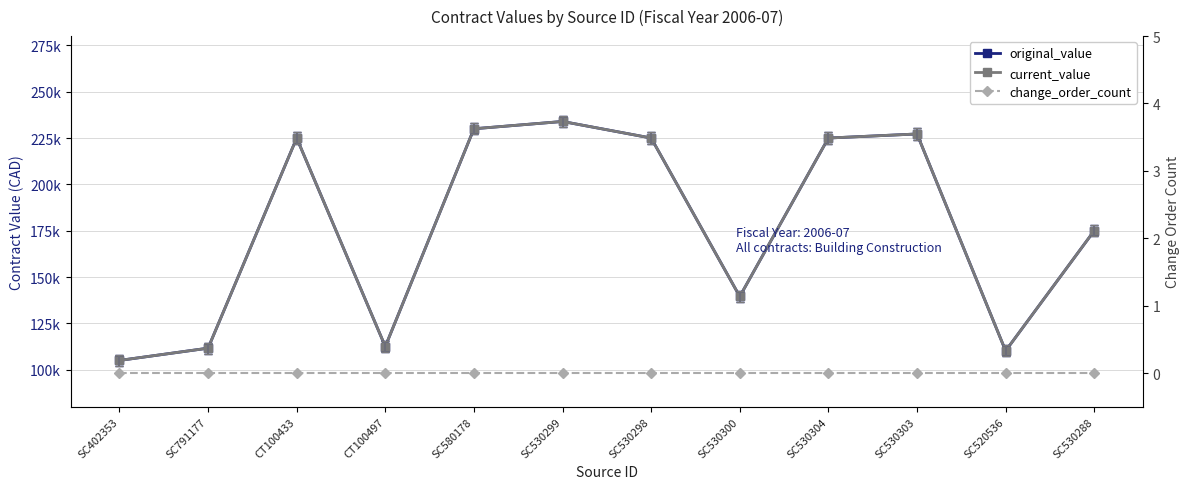

The current_value series shows 225000 at SC530304. True or false?

True